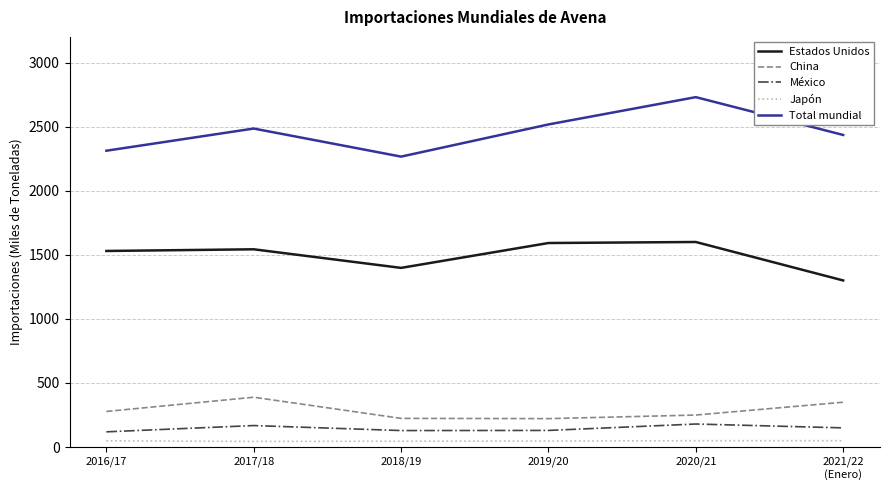

True or false: Total mundial and México cross at least once.

False